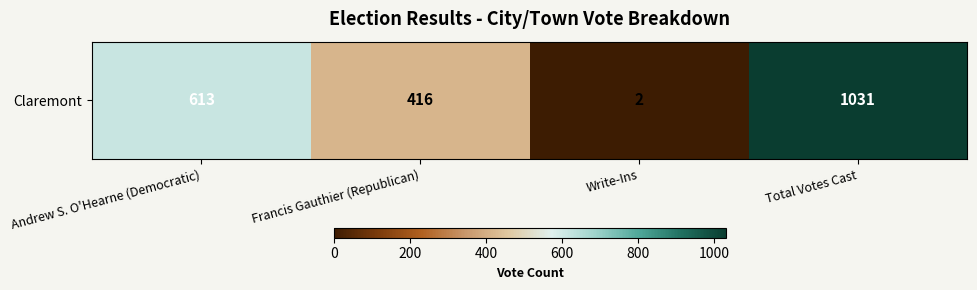

The value at Andrew S. O'Hearne (Democratic) is 613. True or false?

True